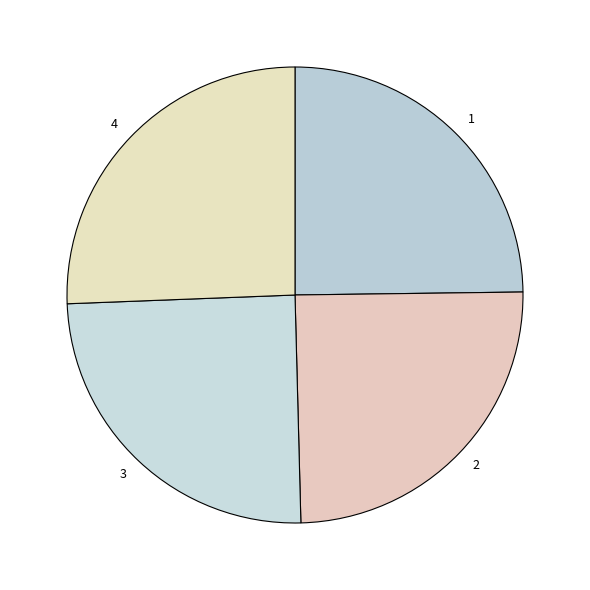

To the nearest percent, what is the difference between the largest and smallest slice percentages?

1%